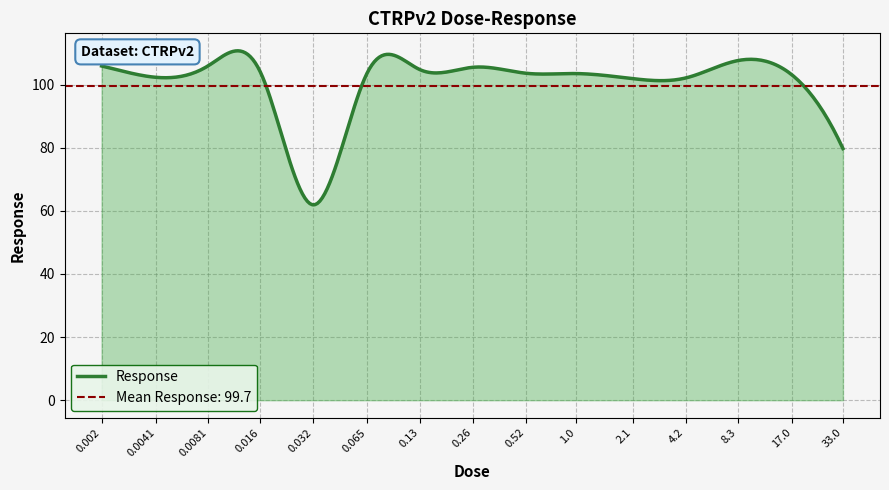

Where is the first local minimum?

0.0041